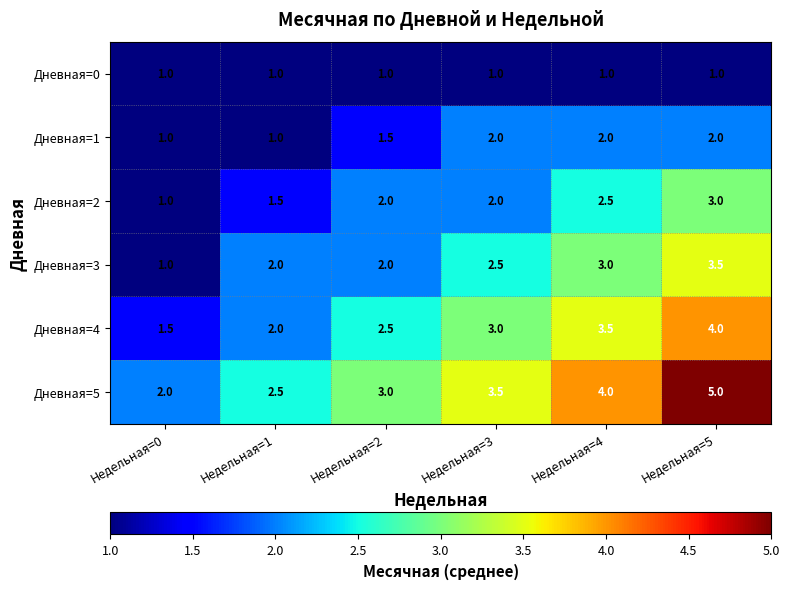

What value does the Дневная=3 series have at Недельная=1?

2.0